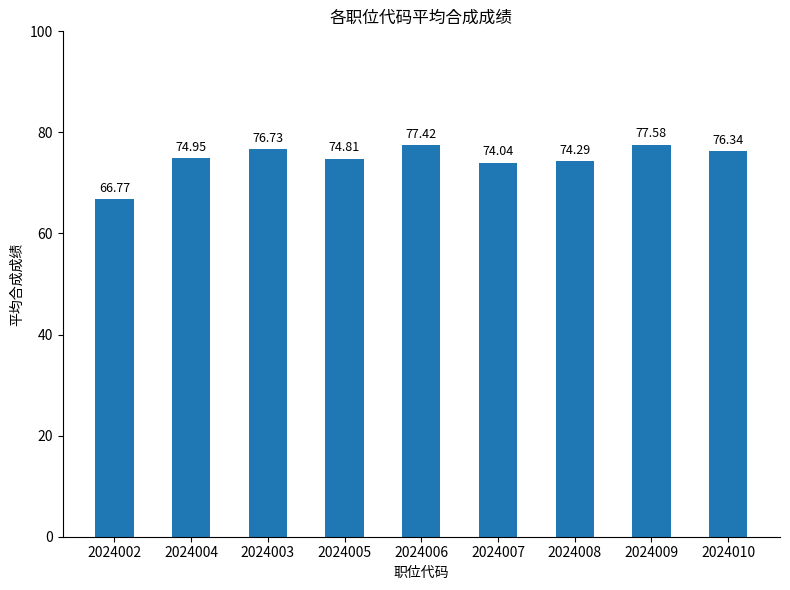

Are the bars horizontal?

No